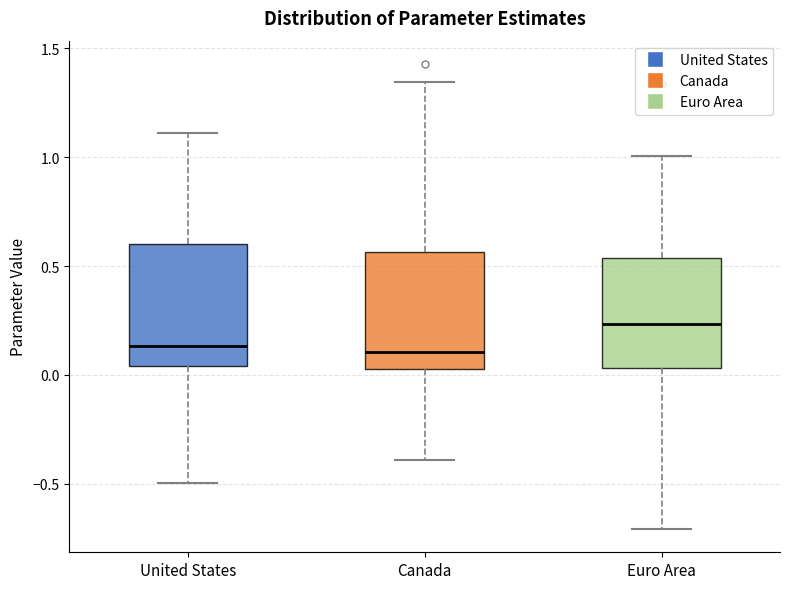

Reading left to right, transcribe this box plot: for each box, give where its median line is, the range the box spans, and where its two whiskers end, as read against the y-axis. The values are not printed on the chart, so give them approximately, as read against the axis.

United States: median 0.15, box 0.05 to 0.60, whiskers -0.50 to 1.10
Canada: median 0.10, box 0.05 to 0.55, whiskers -0.40 to 1.35
Euro Area: median 0.25, box 0.05 to 0.55, whiskers -0.70 to 1.00